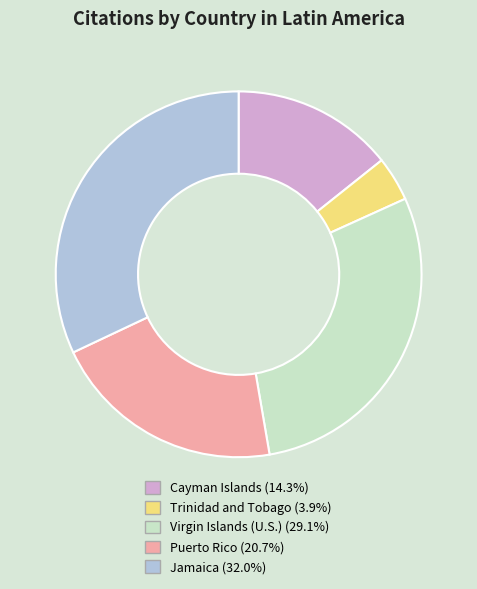

Which has a higher value, Cayman Islands or Jamaica?

Jamaica